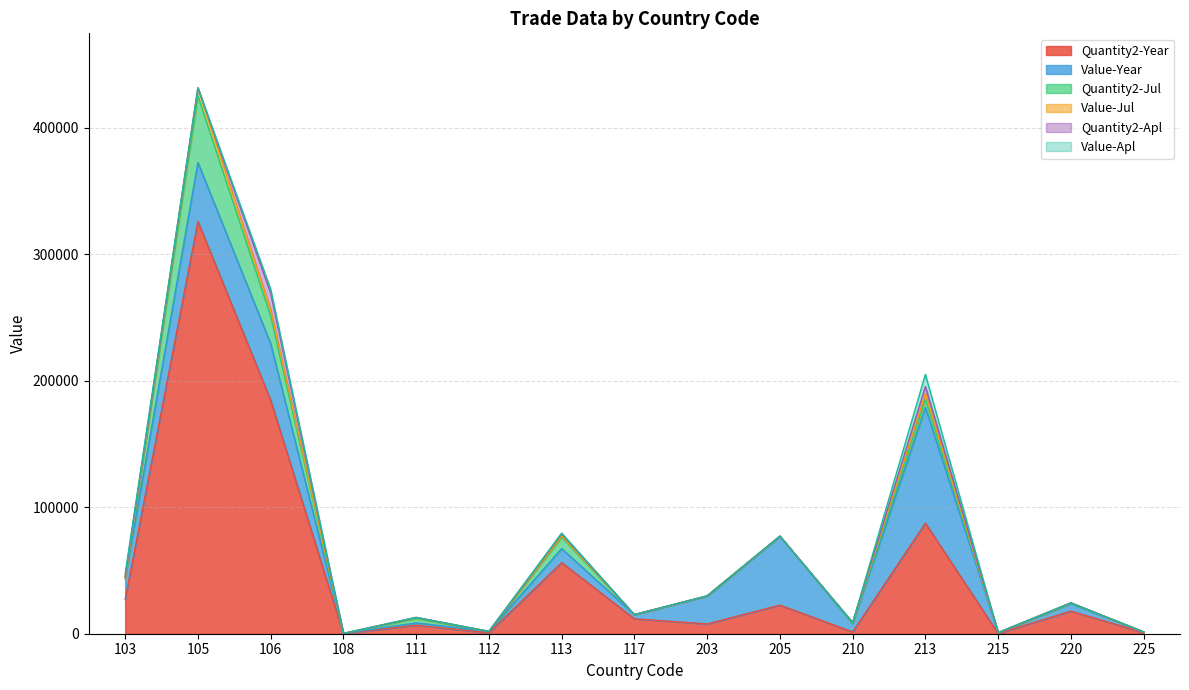

How many positive values does the Value-Apl series have?

4